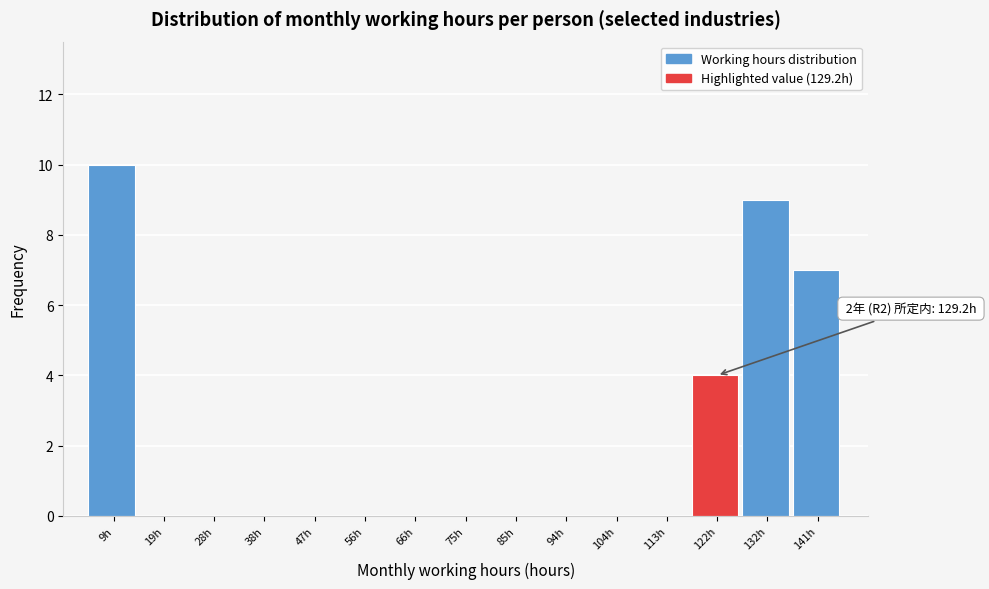

Reading left to right, list all the values displayed in this chart.

9h=10	19h=0	28h=0	38h=0	47h=0	56h=0	66h=0	75h=0	85h=0	94h=0	104h=0	113h=0	122h=4	132h=9	141h=7